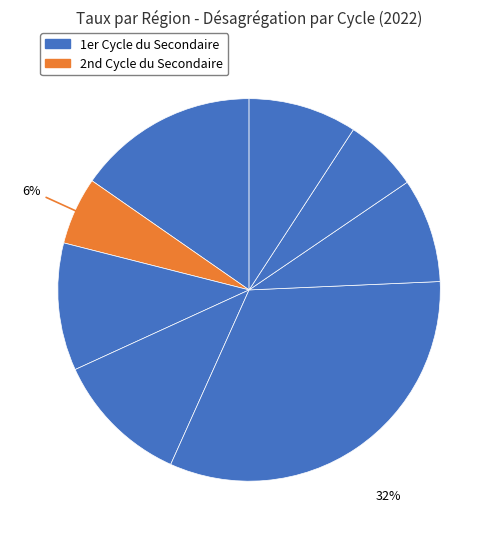

How many slices are in this pie chart?

8